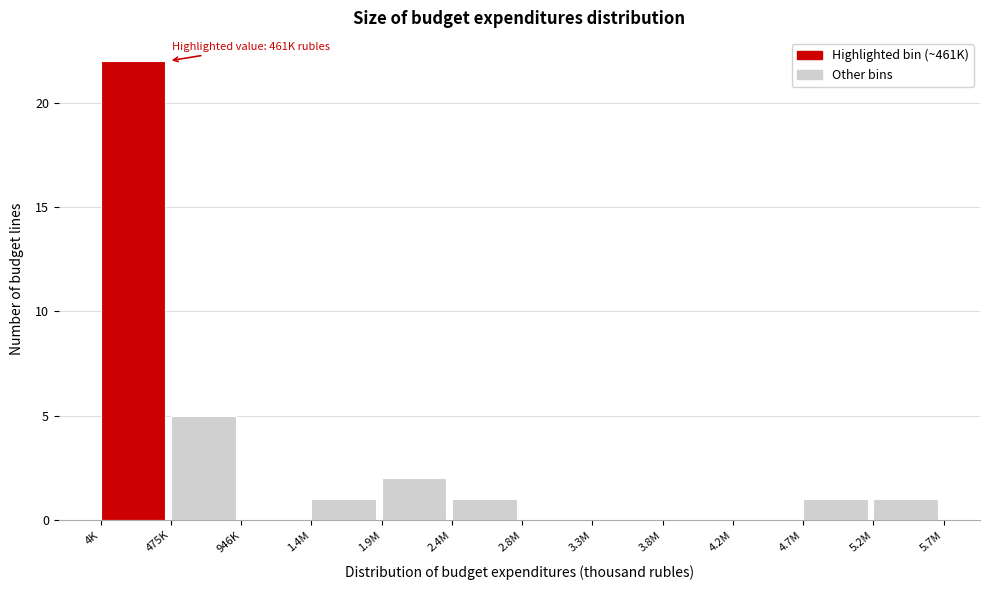

Reading right to left, transcribe all the data shown in this chart.

5.2M=1	4.7M=1	4.2M=0	3.8M=0	3.3M=0	2.8M=0	2.4M=1	1.9M=2	1.4M=1	946K=0	475K=5	4K=22